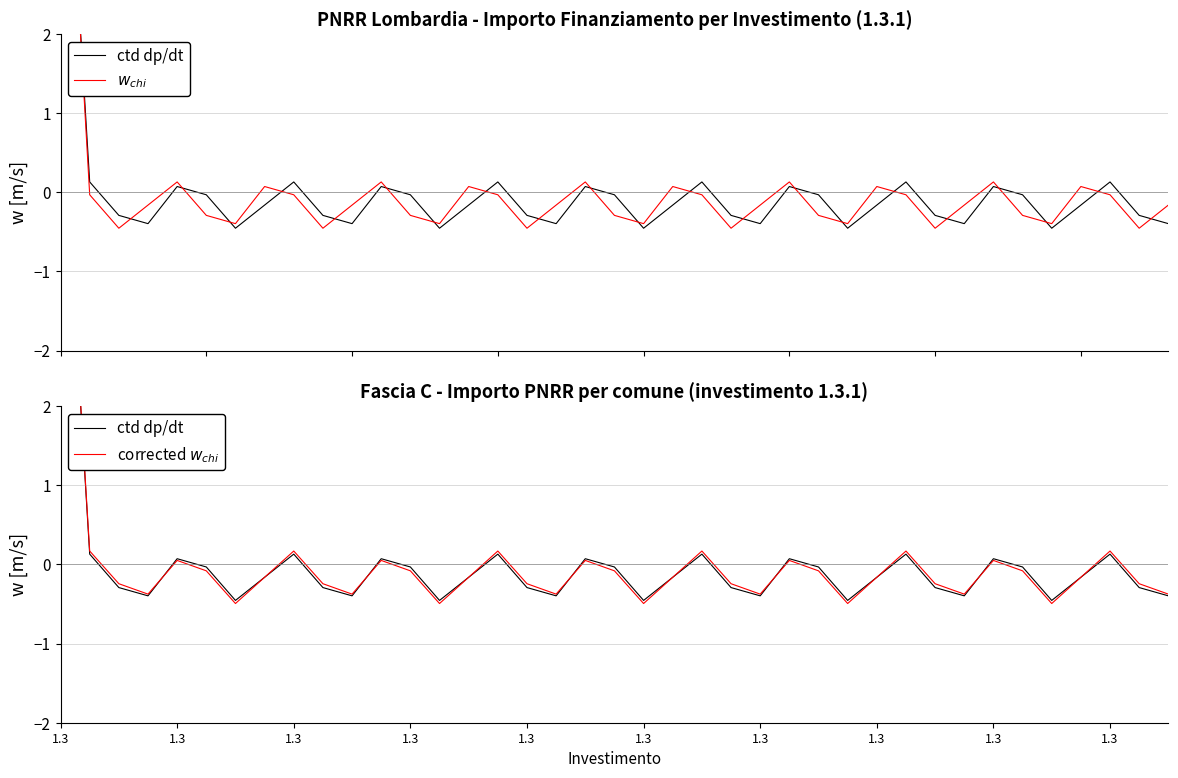

Between 10 and 26, which series saw the biggest shift?

ctd dp/dt